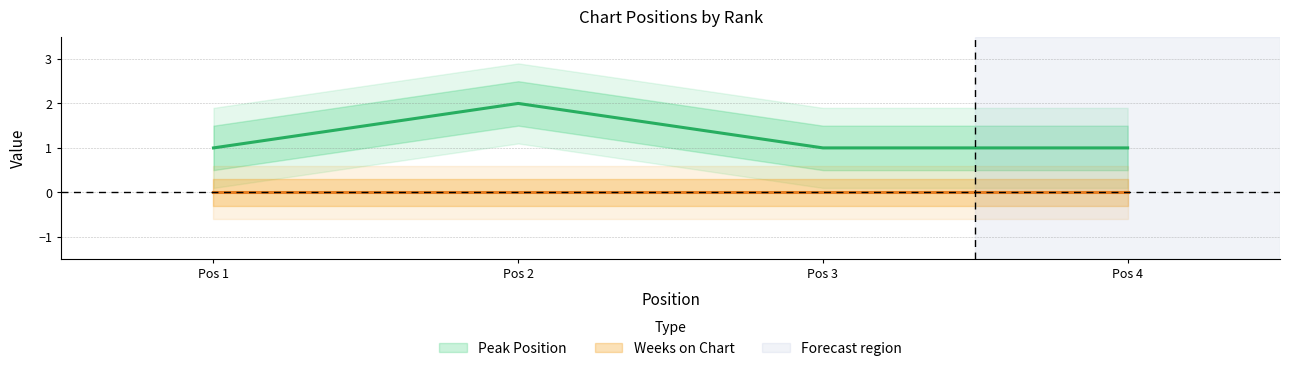

How many data points does each series have?

4